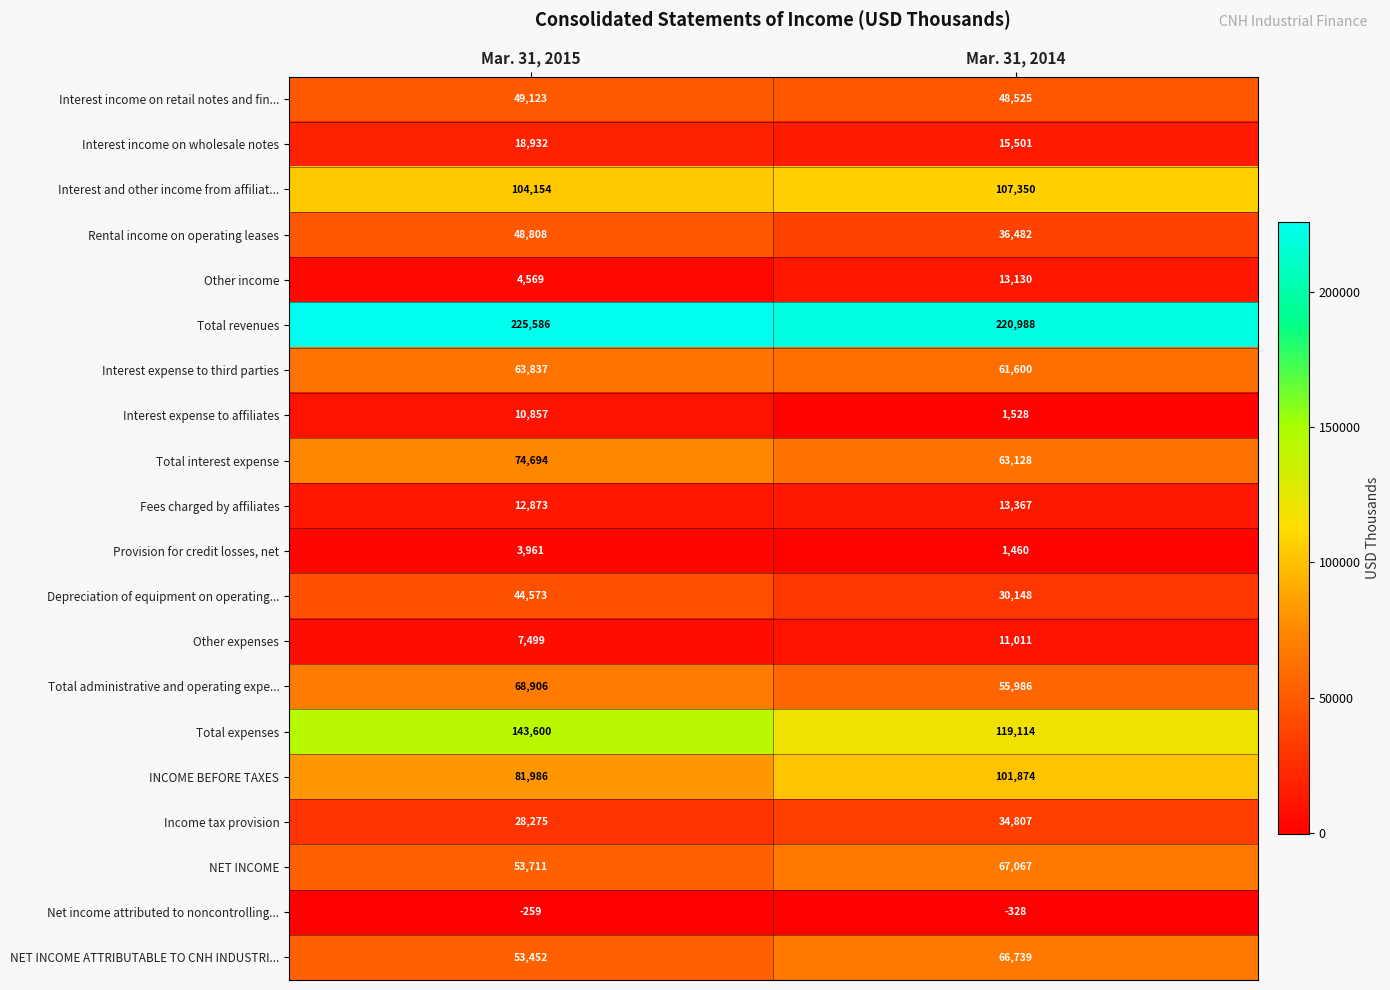

What is the sum of the Interest income on retail notes and fin... values at Mar. 31, 2014 and Mar. 31, 2015?

97648